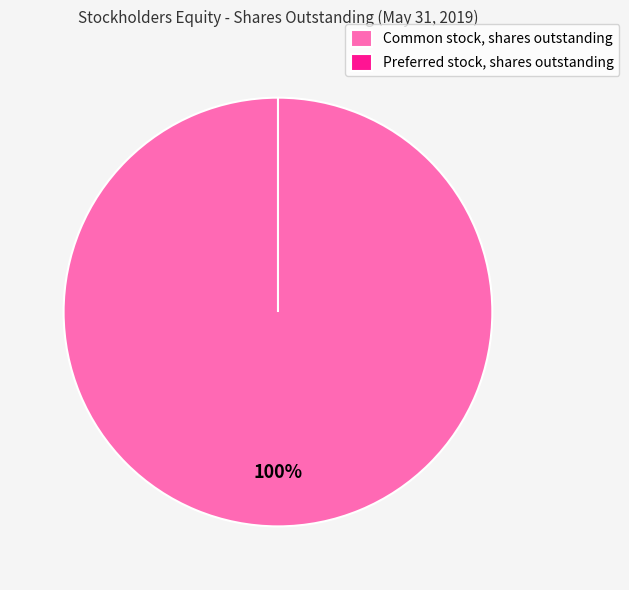

Rank the categories by value from lowest to highest.

Preferred stock, shares outstanding, Common stock, shares outstanding